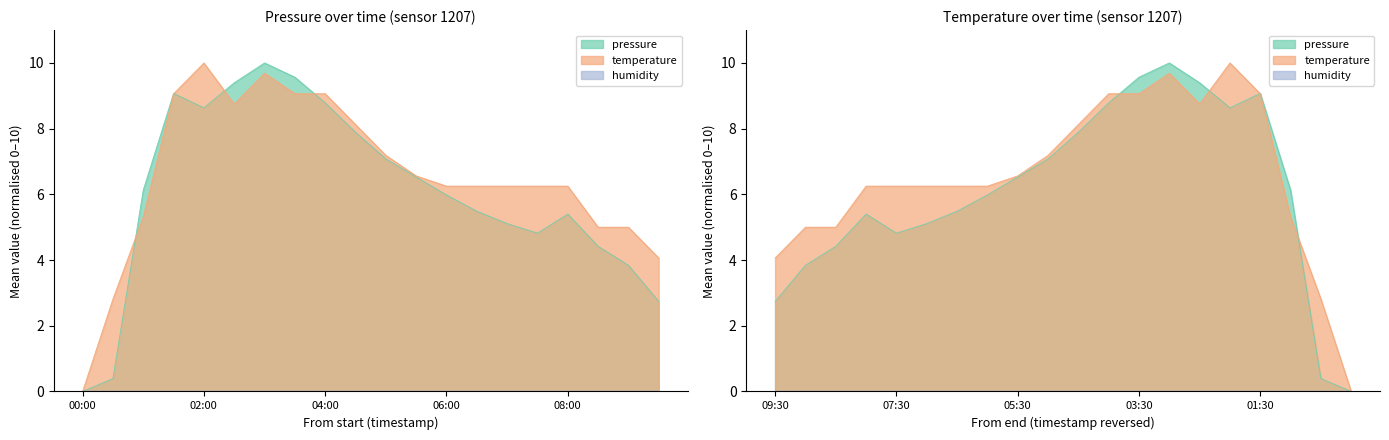

Does the chart have visible grid lines?

No